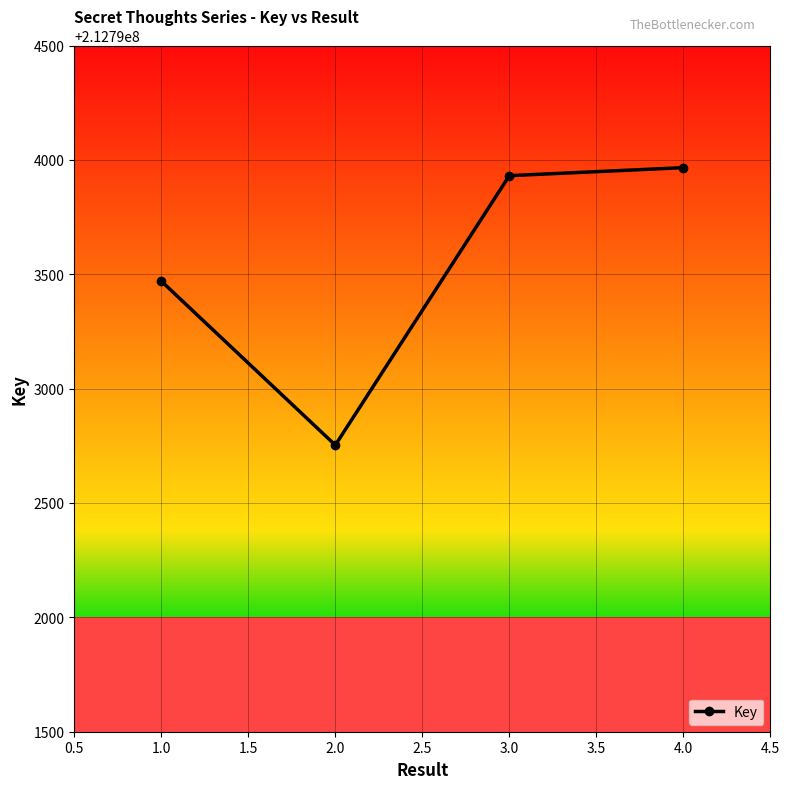

What is the value of the 3rd point from the left?

212793931